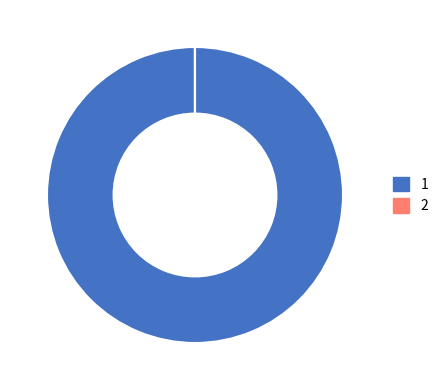

Is there a majority slice in this chart?

Yes